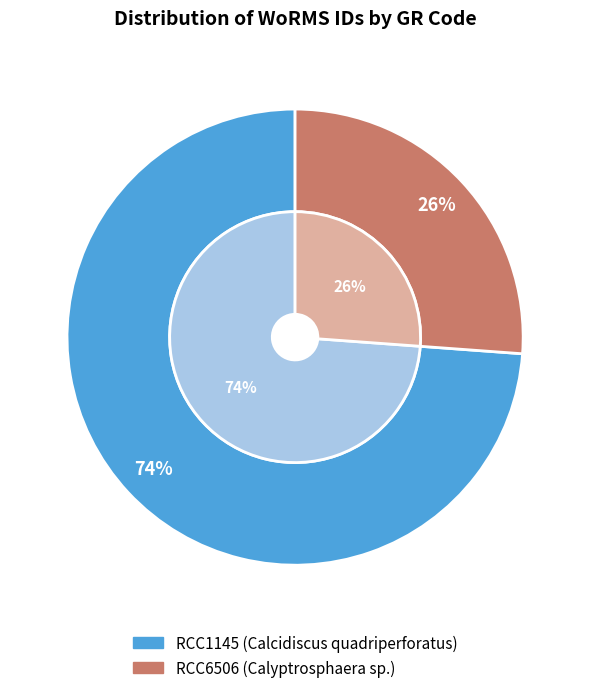

Which category has the biggest portion of the pie?

RCC1145 (Calcidiscus quadriperforatus)